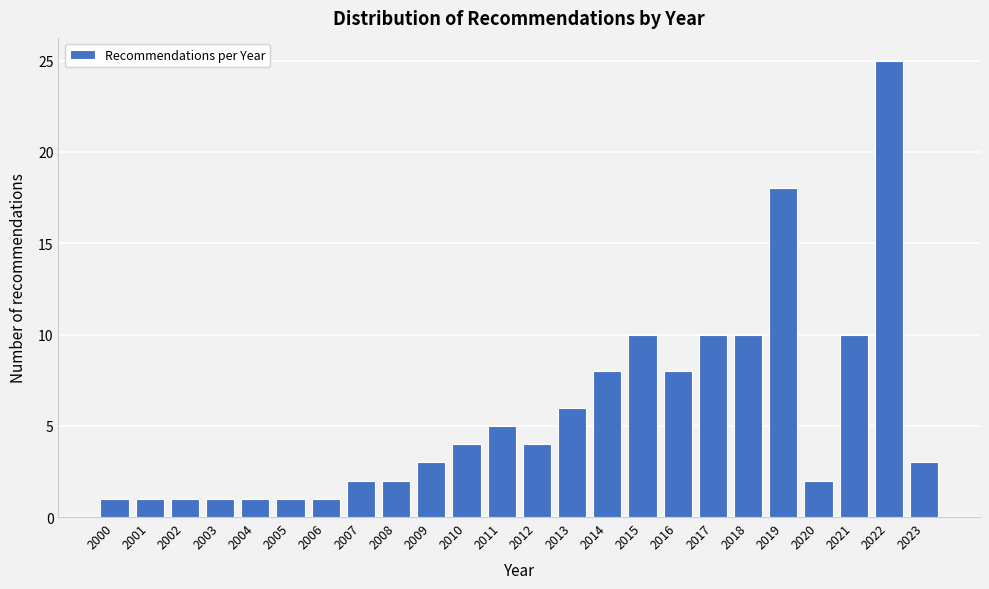

Reading right to left, what are all the values shown in this chart?

2023=3	2022=25	2021=10	2020=2	2019=18	2018=10	2017=10	2016=8	2015=10	2014=8	2013=6	2012=4	2011=5	2010=4	2009=3	2008=2	2007=2	2006=1	2005=1	2004=1	2003=1	2002=1	2001=1	2000=1